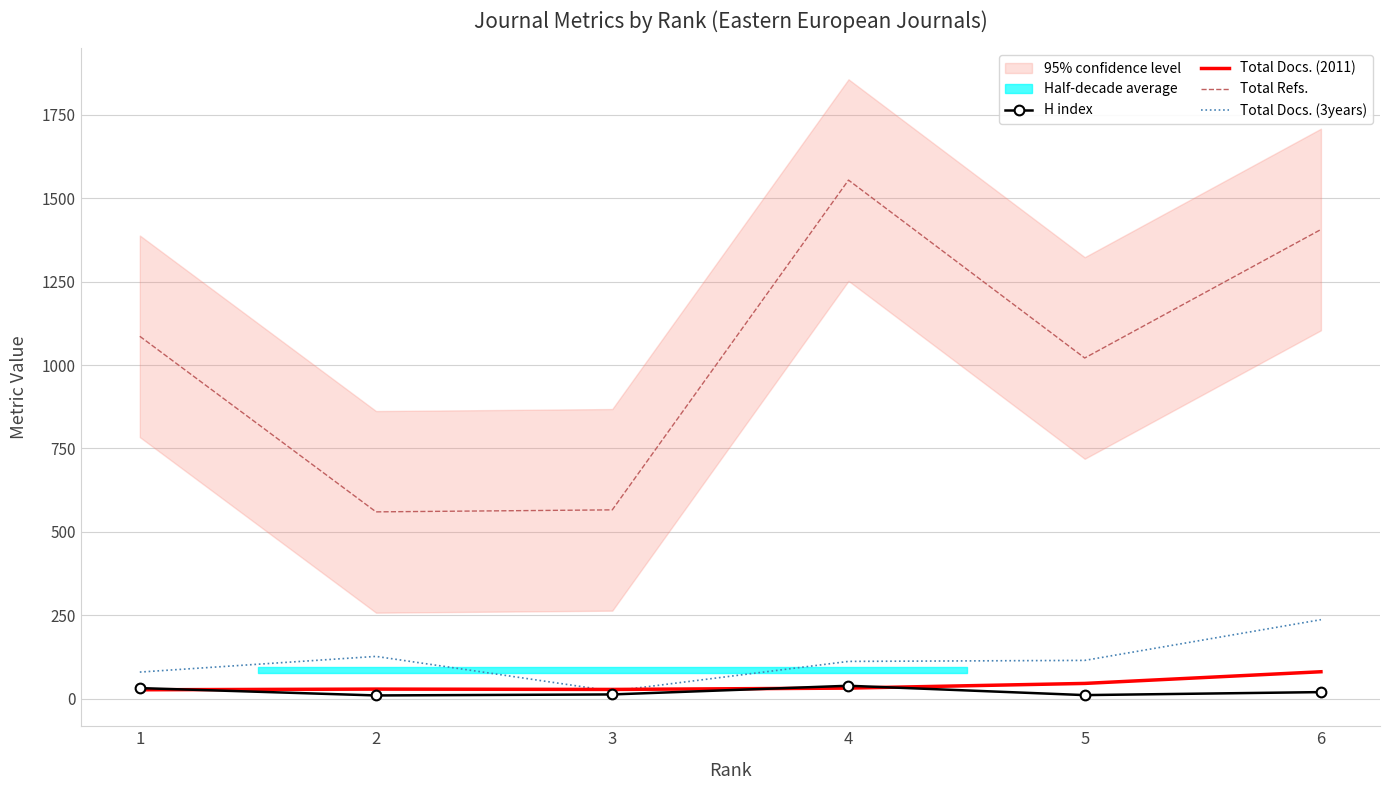

How many data points does each series have?

6